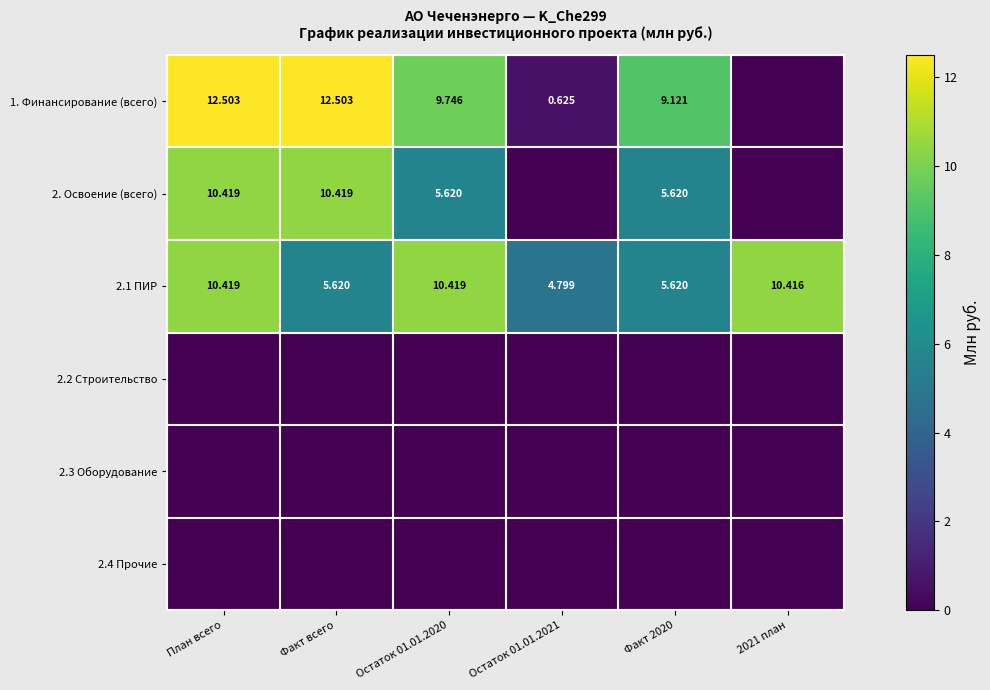

What is the spread (max minus min) of values at Остаток 01.01.2020?

10.4